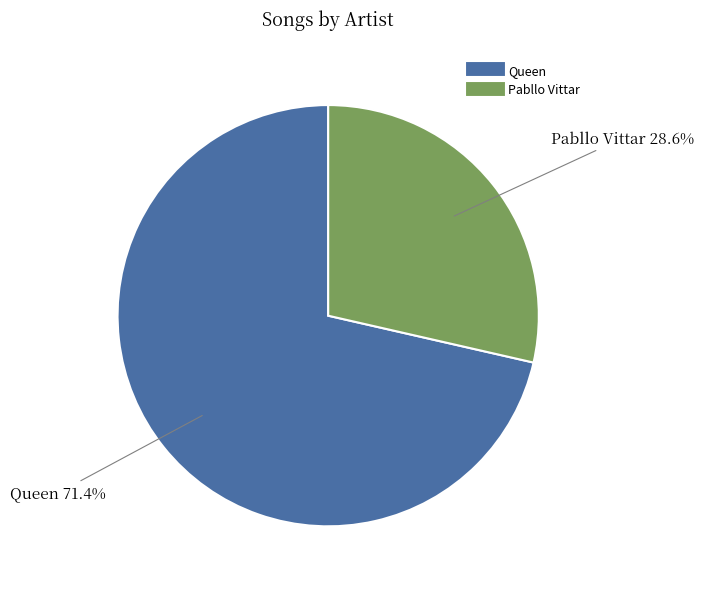

To the nearest percent, what is the combined percentage of Pabllo Vittar and Queen?

100%